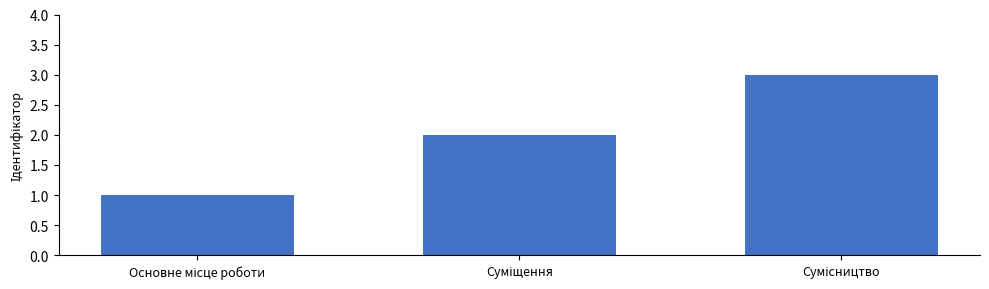

What is the sum of all values?

6